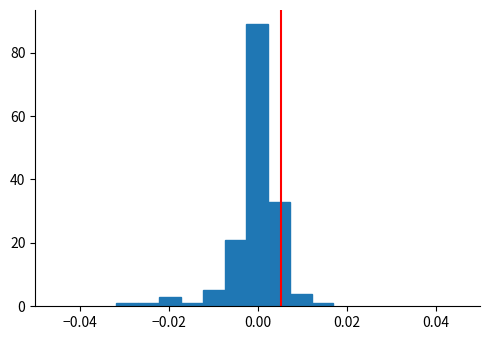

Read against the x-axis, roughly where is the centre of the tallest bar?

0.000